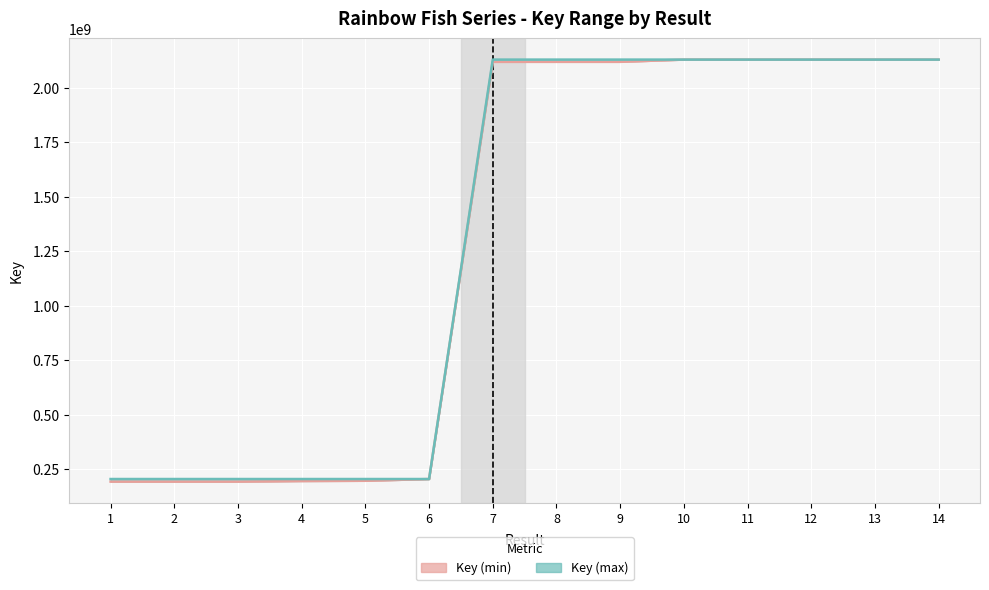

What is the value of the Key (min) point at the 11th from the left?

2130383562